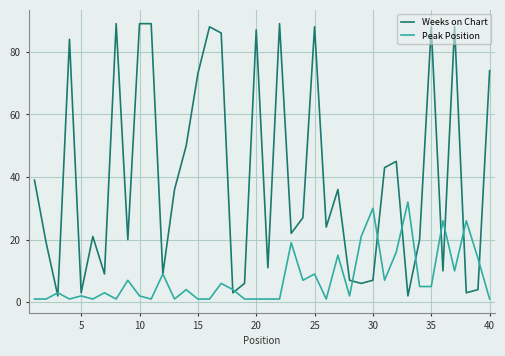

List the series in order of their peak value, lowest first.

Peak Position, Weeks on Chart